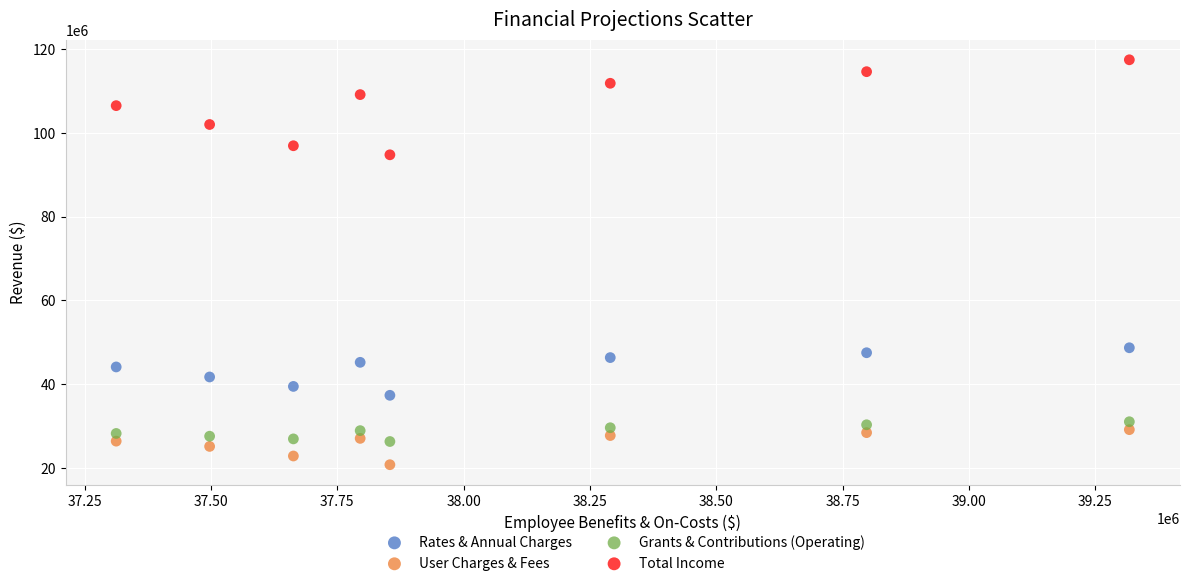

What are all the series names shown in the legend?

Rates & Annual Charges, User Charges & Fees, Grants & Contributions (Operating), Total Income